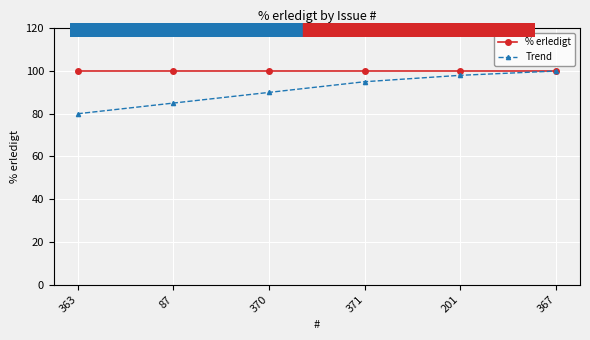

Is this an area chart (filled region under the line)?

No